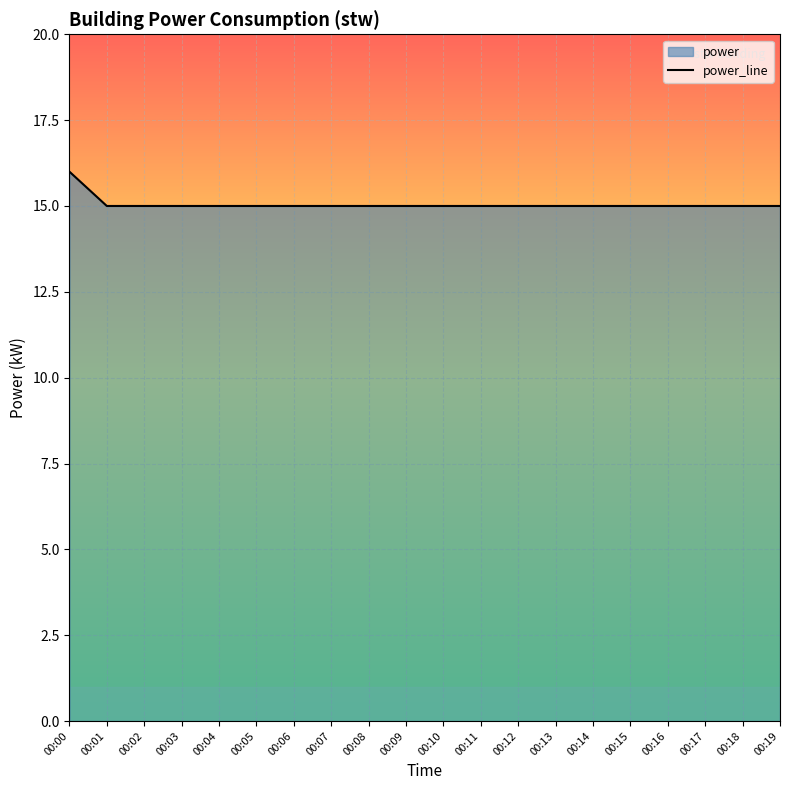

Where is the data nearest to the value 15?

00:01